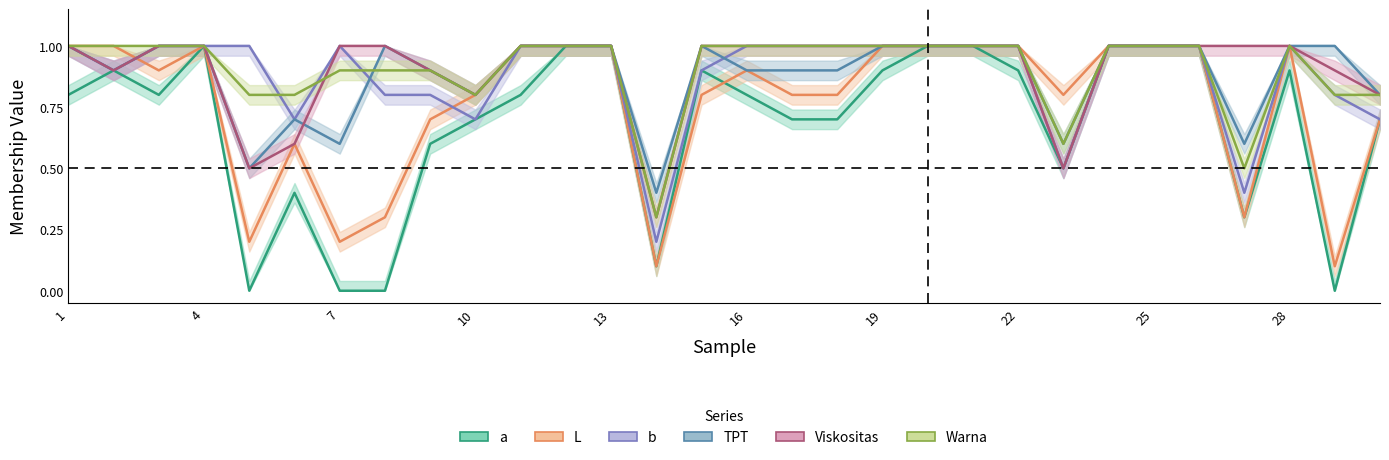

How many series are shown in this chart?

6